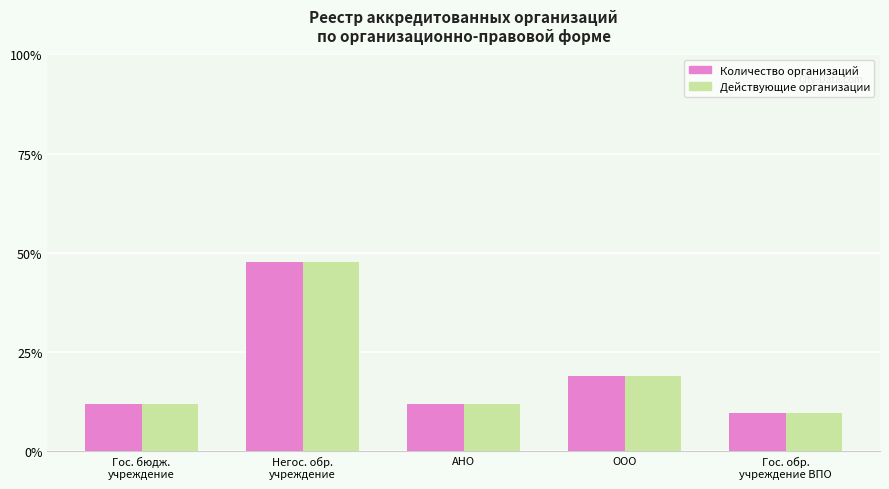

What is the label of the 3rd bar from the left?

АНО